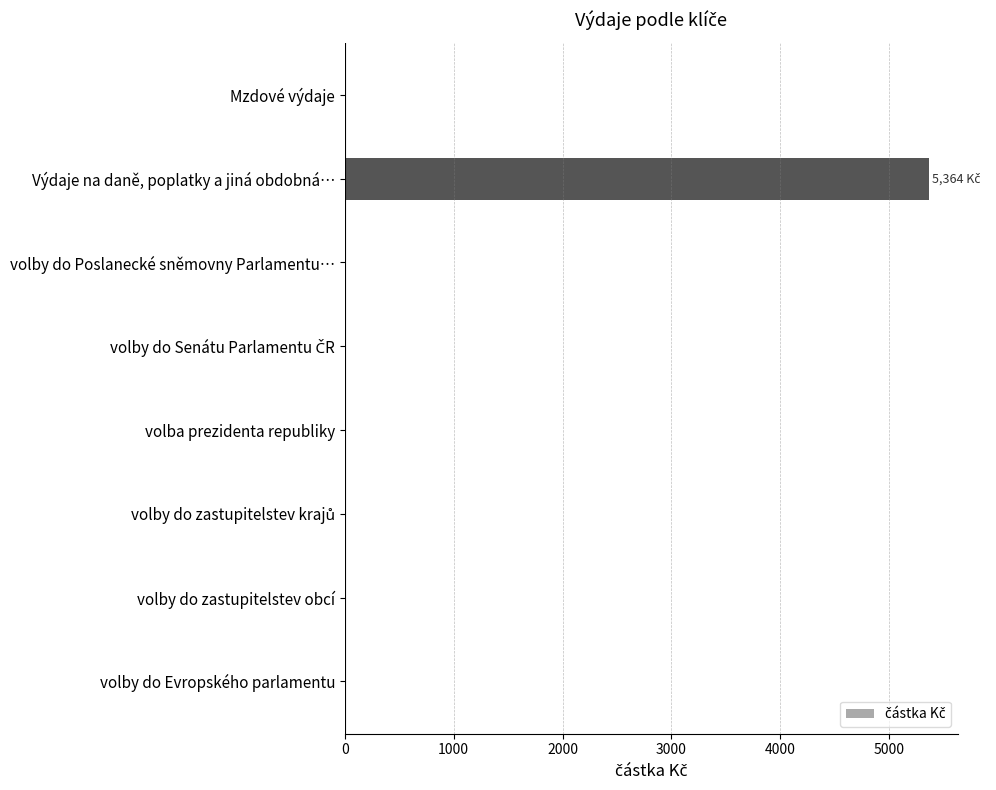

What is the greatest value displayed?

5364